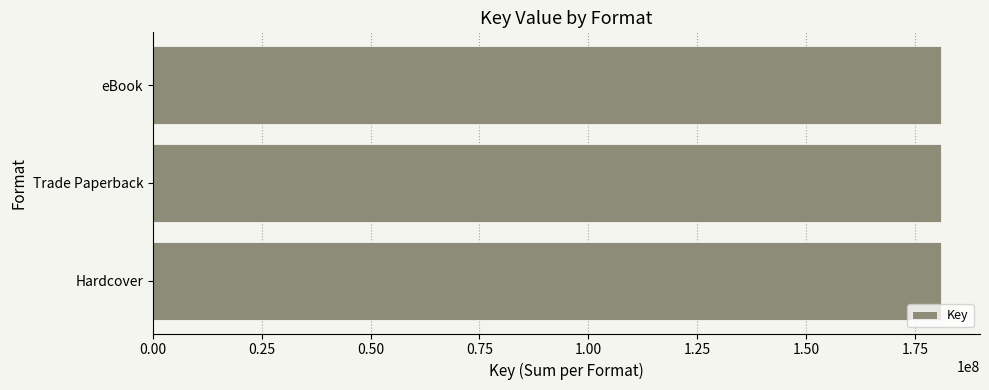

What is the sum of all values?

542779050